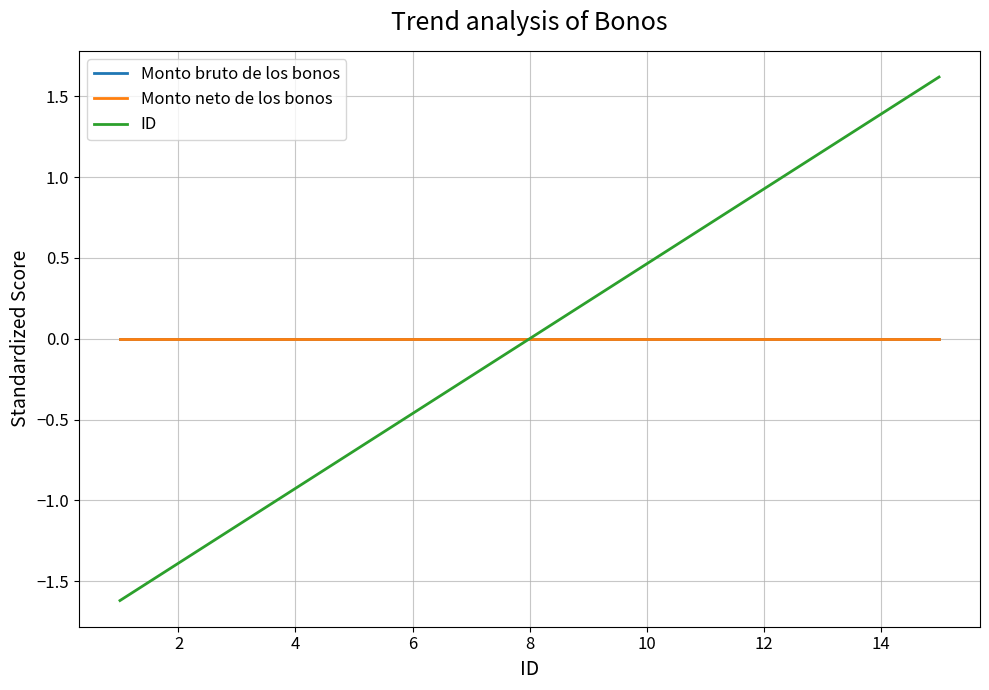

Does the chart have visible grid lines?

Yes